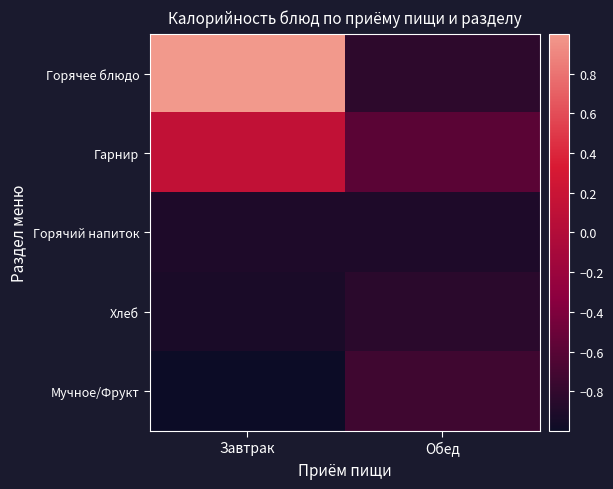

What is the maximum value shown in the chart?

1.0